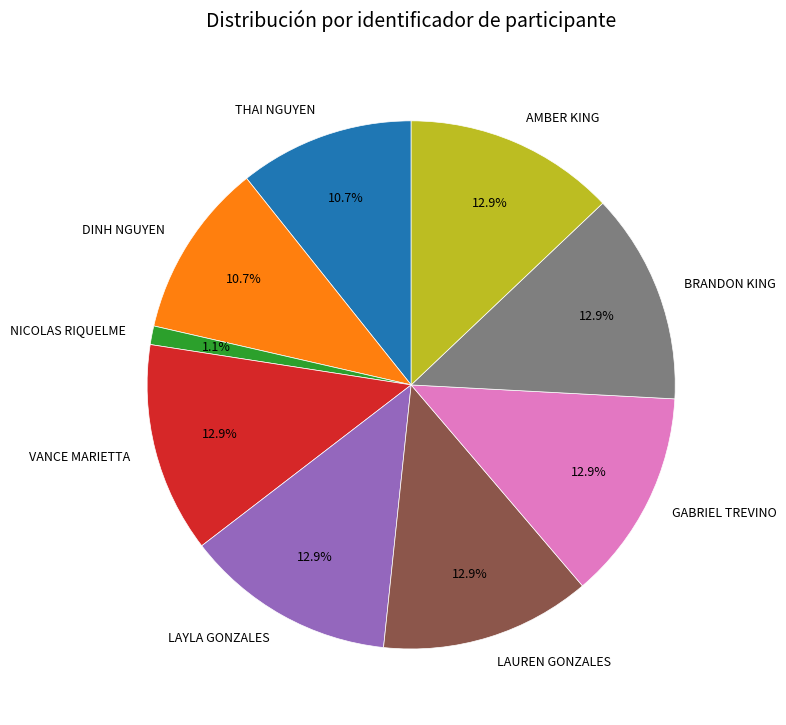

The NICOLAS RIQUELME slice represents 1% of the pie. True or false?

True